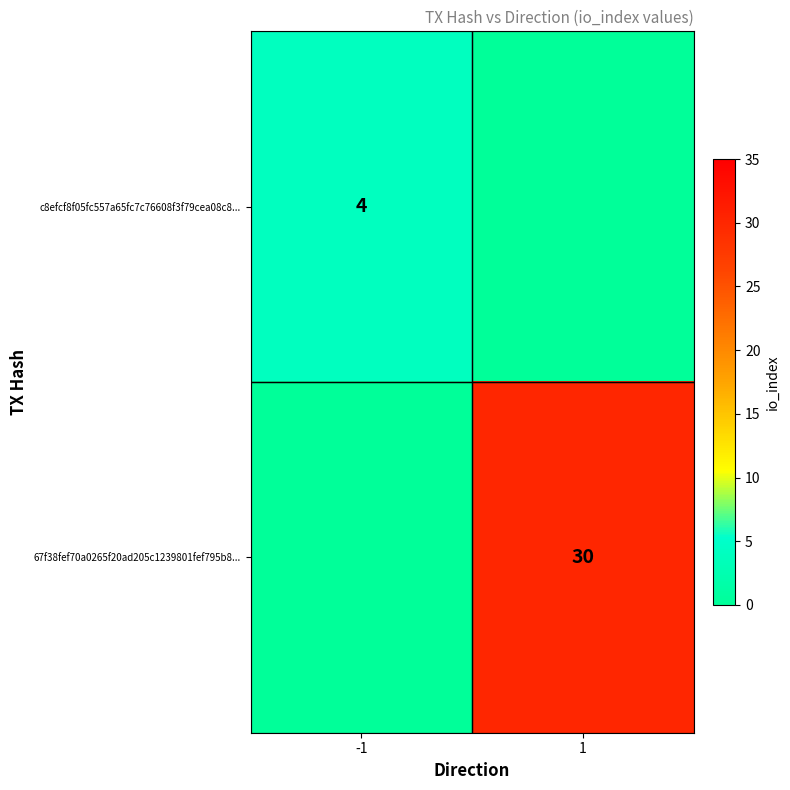

The c8efcf8f05fc557a65fc7c76608f3f79cea08c8... series shows 1 at -1. True or false?

False